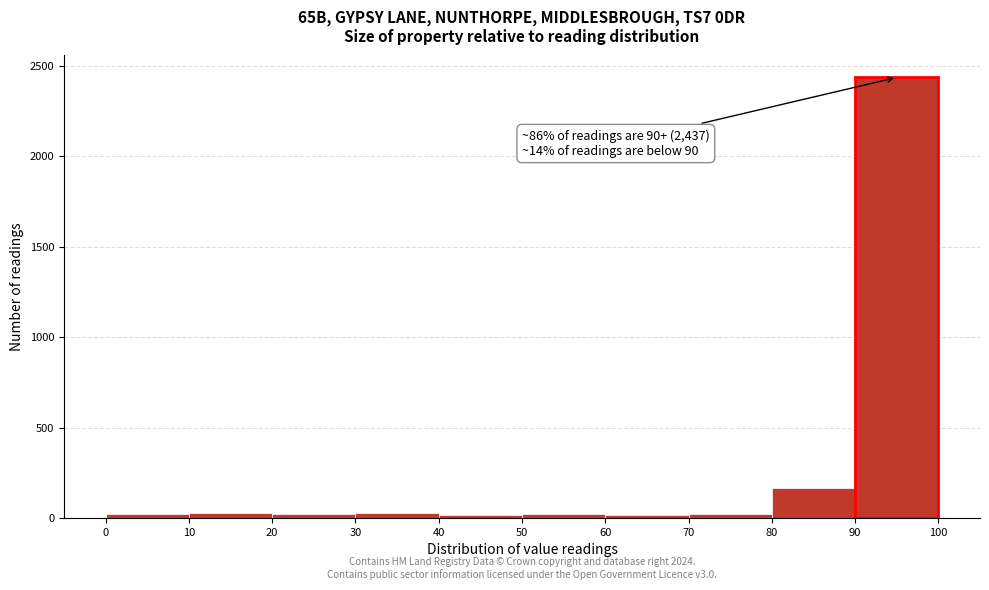

Which range on the x-axis has the tallest bar?

90 to 100